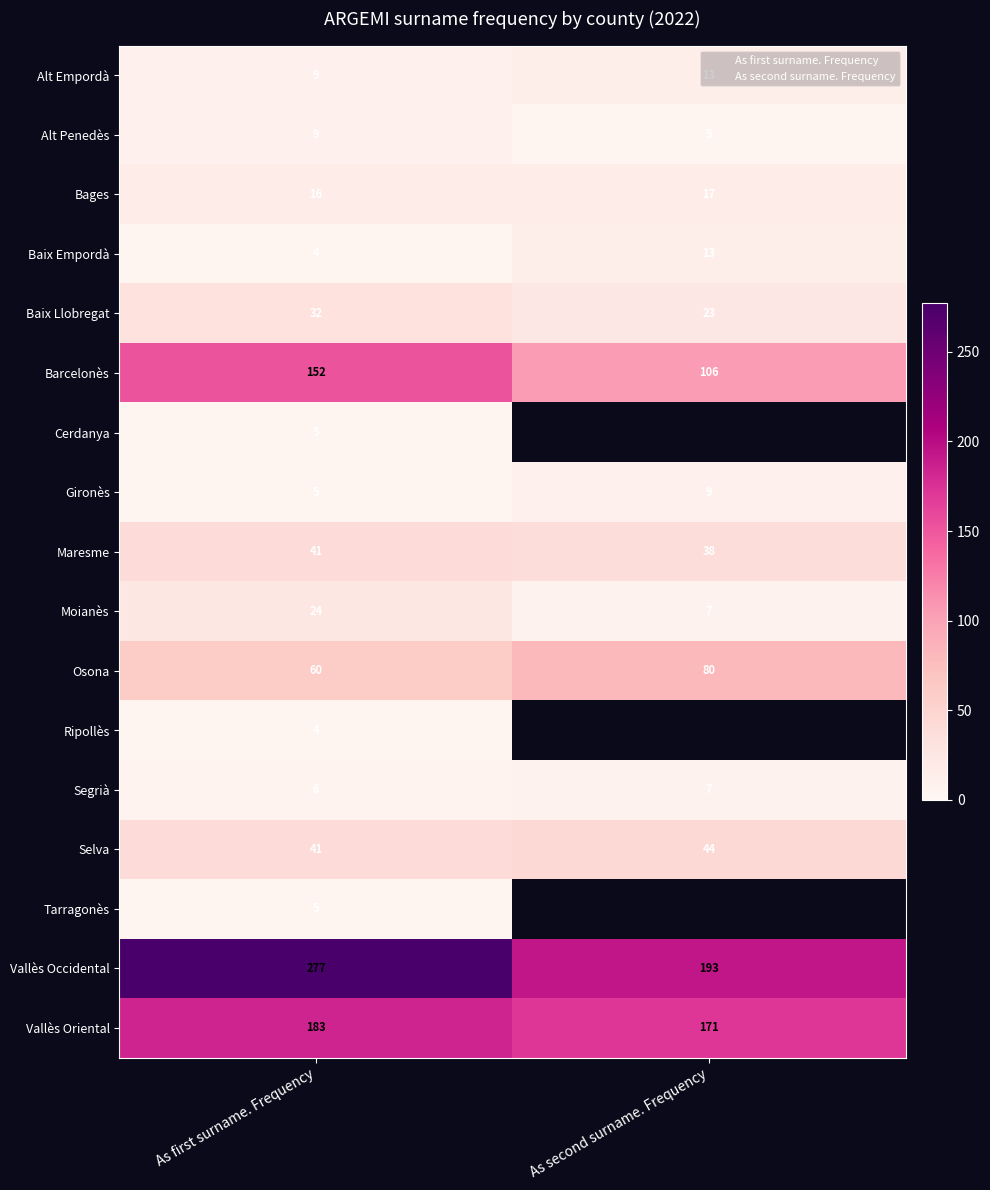

What is the sum of the Alt Penedès values at As second surname. Frequency and As first surname. Frequency?

14